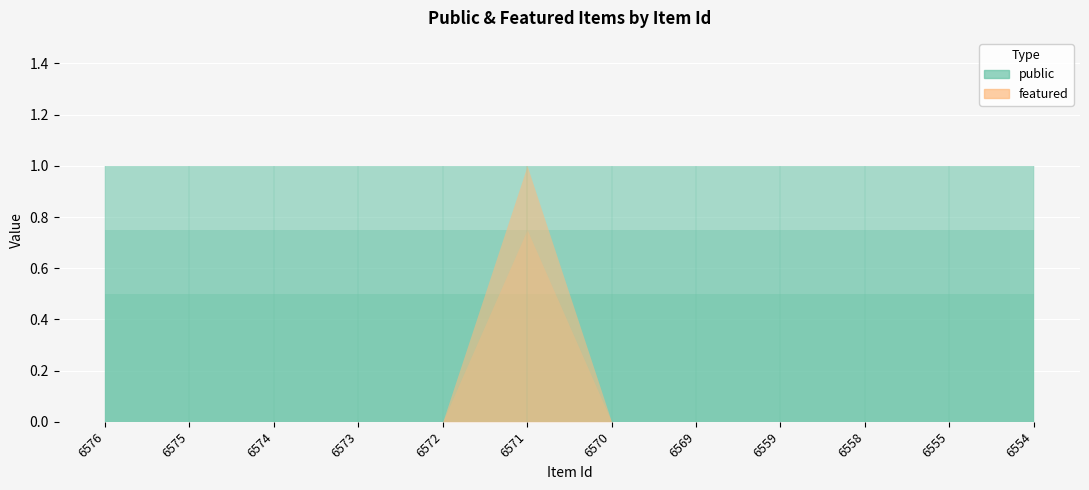

The value of featured at 6559 is 0. True or false?

True